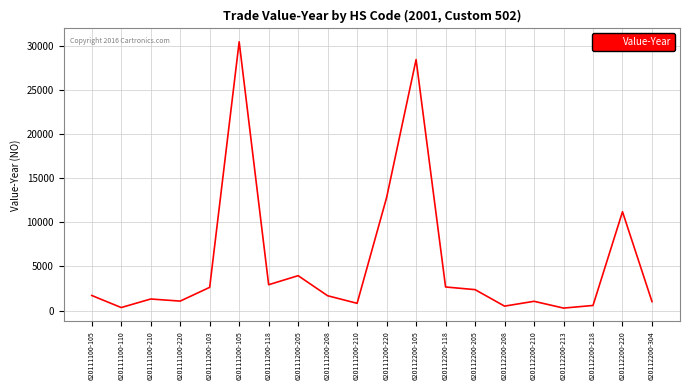

What is the ratio of the value at 620111200-105 to the value at 620112200-205?

12.9